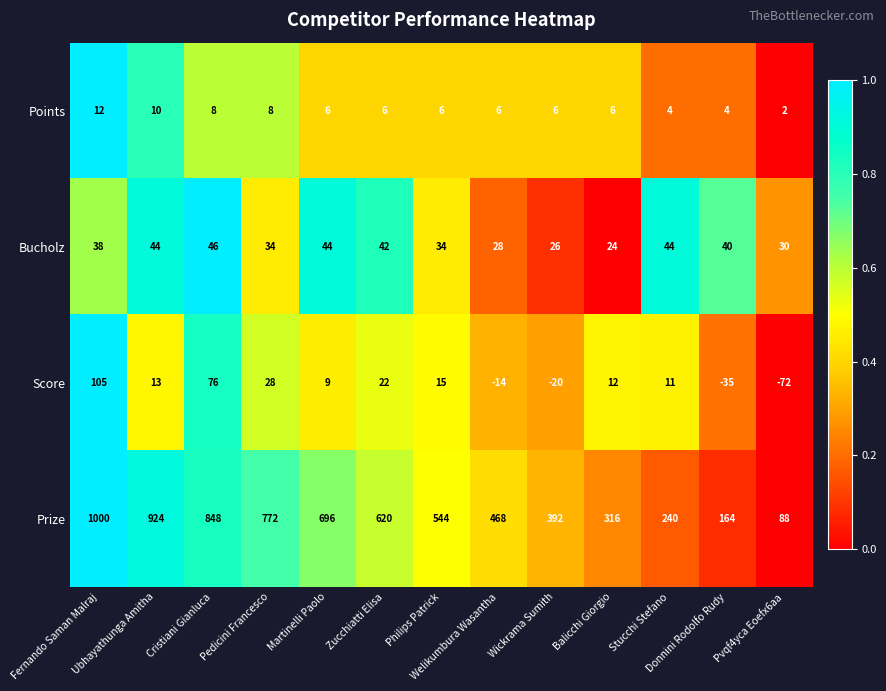

What is the sum of all Prize values?

7072